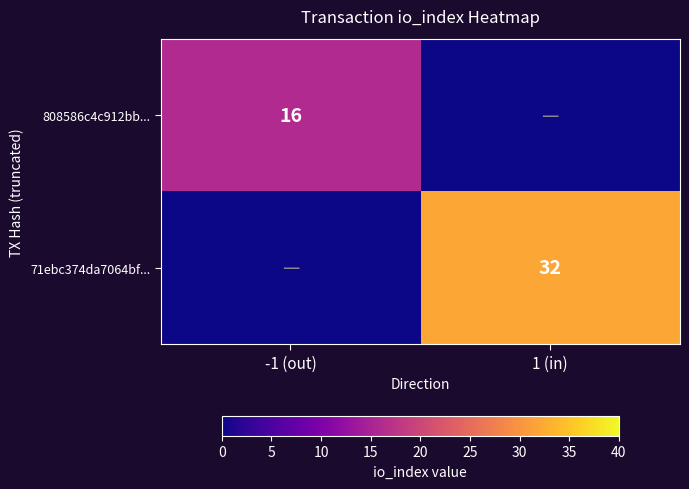

The value of 808586c4c912bb... at -1 (out) is 16. True or false?

True